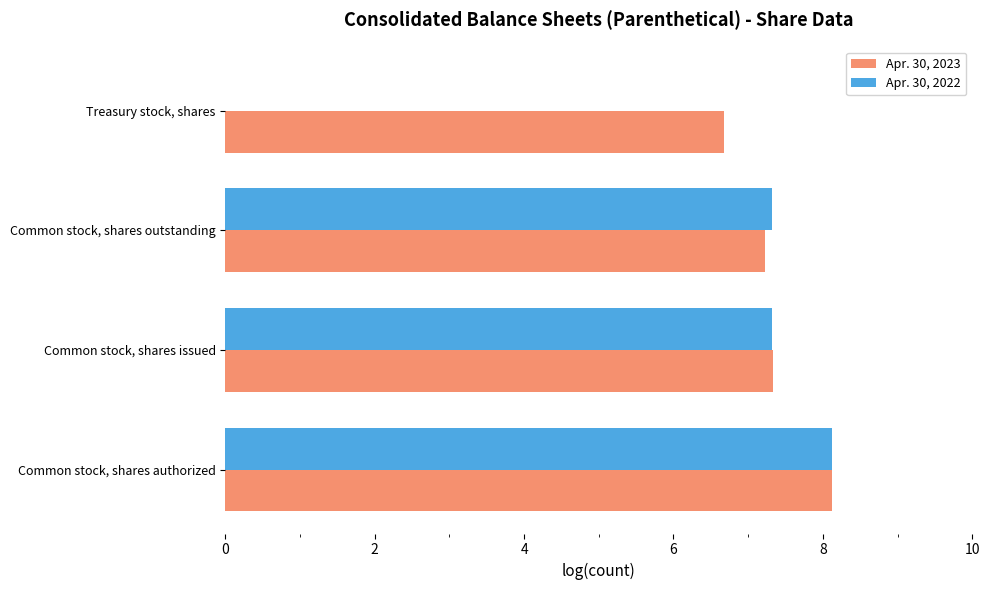

What is the sum of the Apr. 30, 2023 values at Treasury stock, shares and Common stock, shares authorized?

14.8